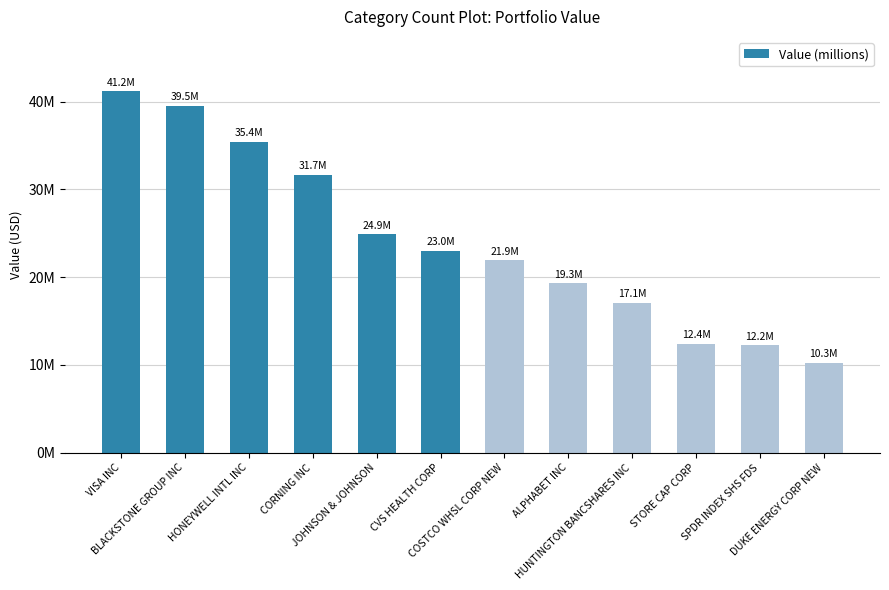

Where does the data first go above 23019000?

VISA INC